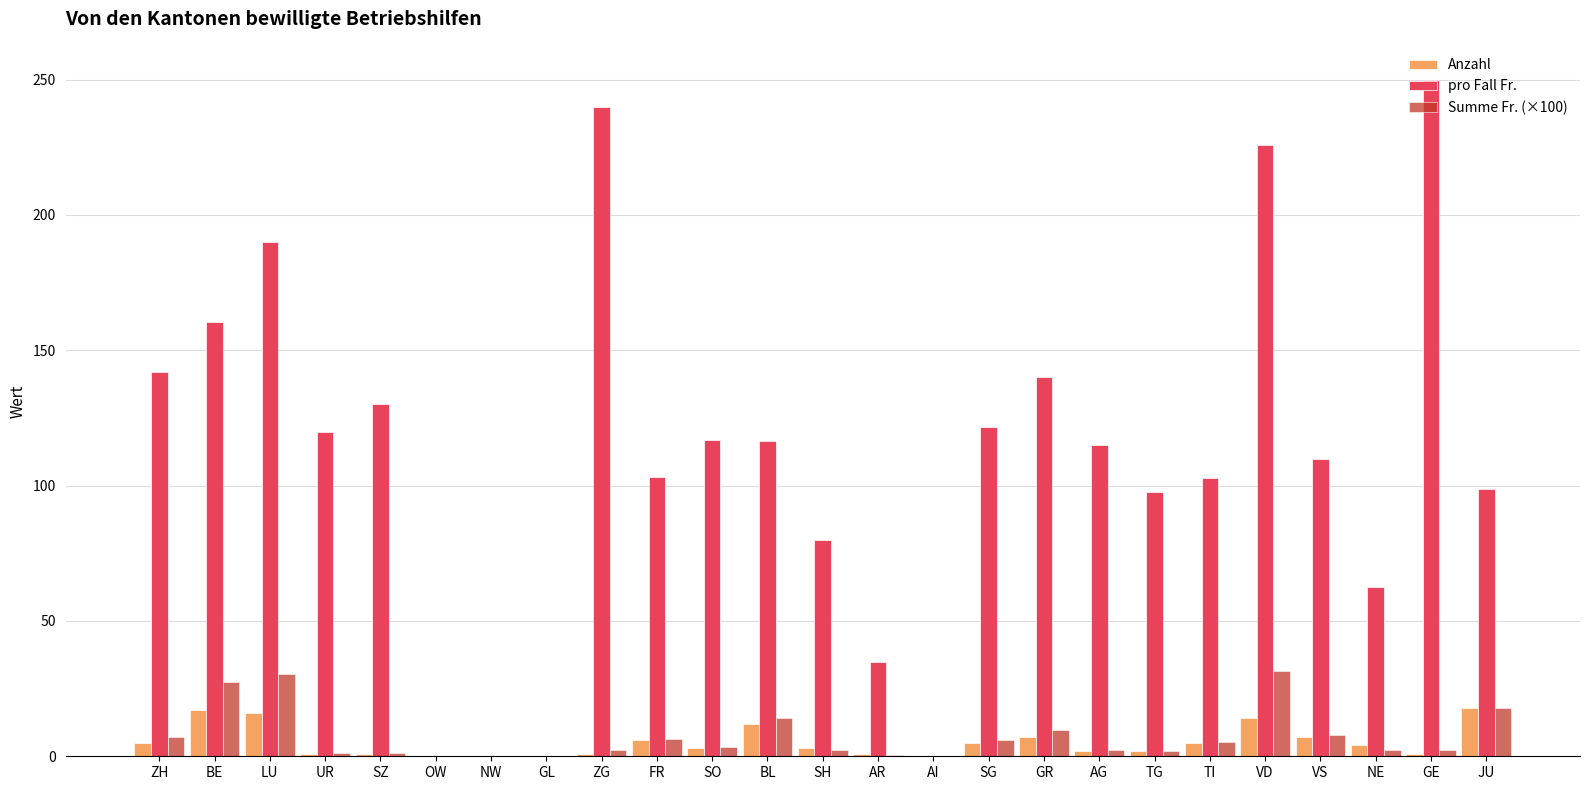

The value of pro Fall Fr. at ZH is 142.0. True or false?

True